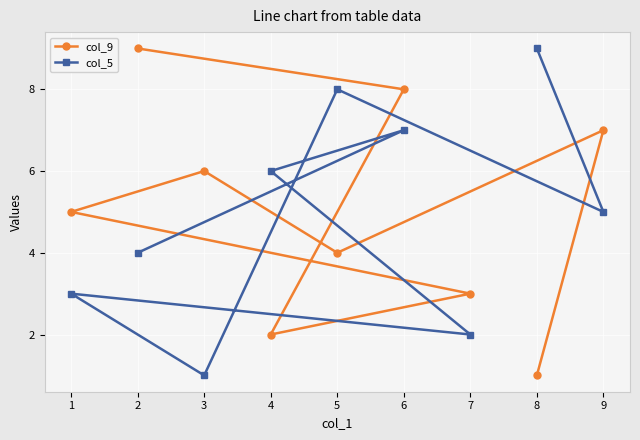

Reading right to left, what are all the values shown in this chart?

col_9: 9=7	8=1	7=3	6=8	5=4	4=2	3=6	2=9	1=5
col_5: 9=5	8=9	7=2	6=7	5=8	4=6	3=1	2=4	1=3